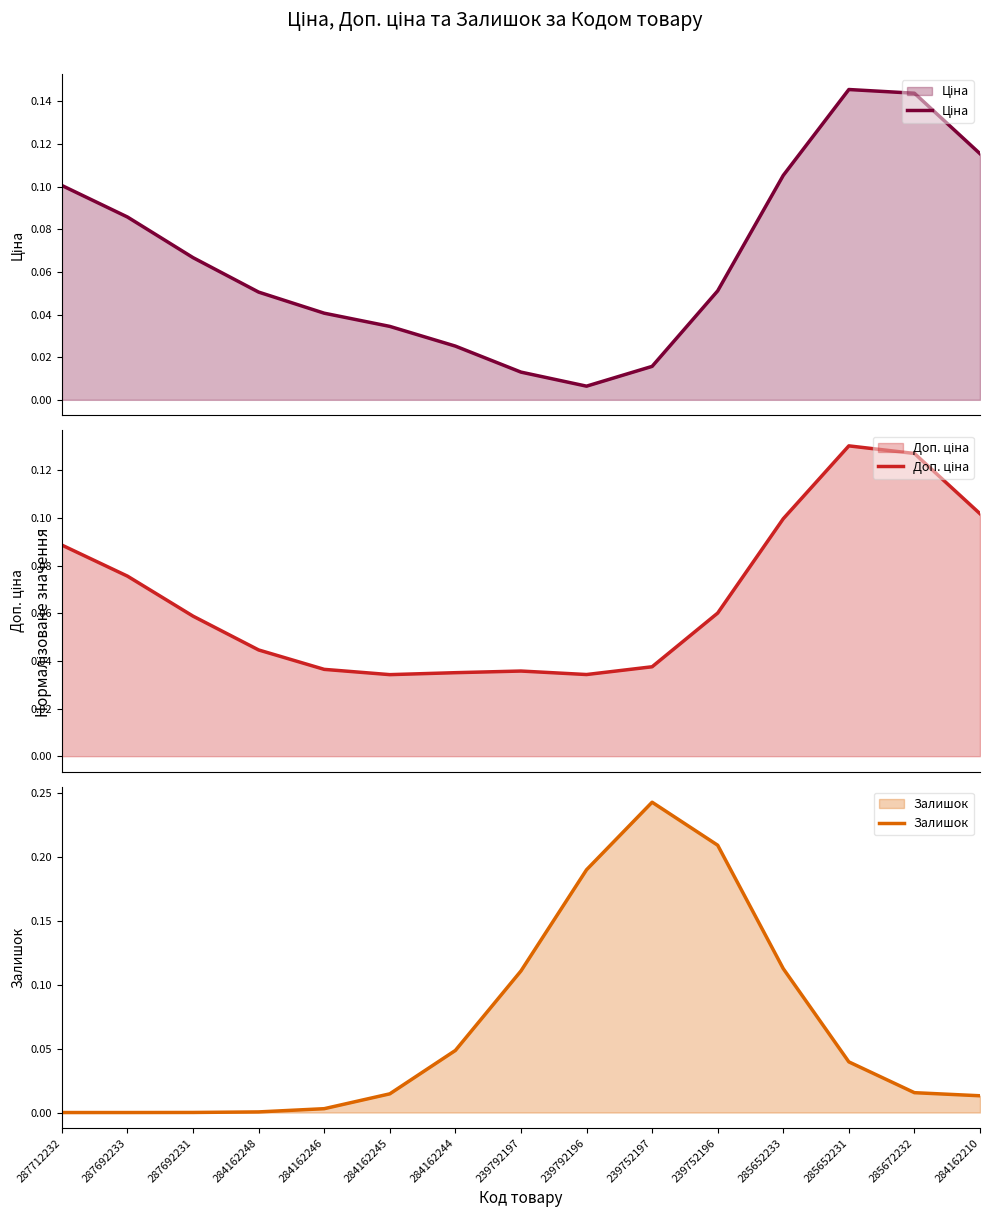

The Ціна series shows 0.0 at 284162248. True or false?

False